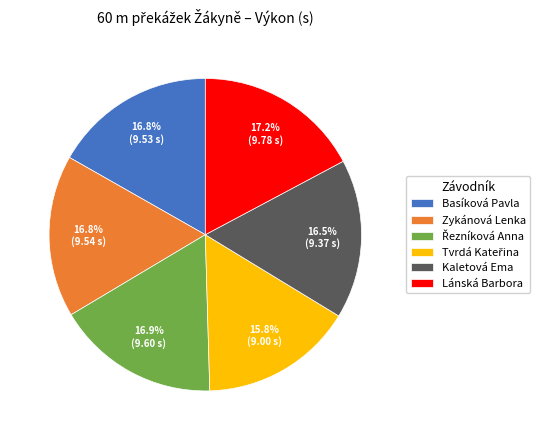

Do Zykánová Lenka and Lánská Barbora together represent more than half of the pie?

No